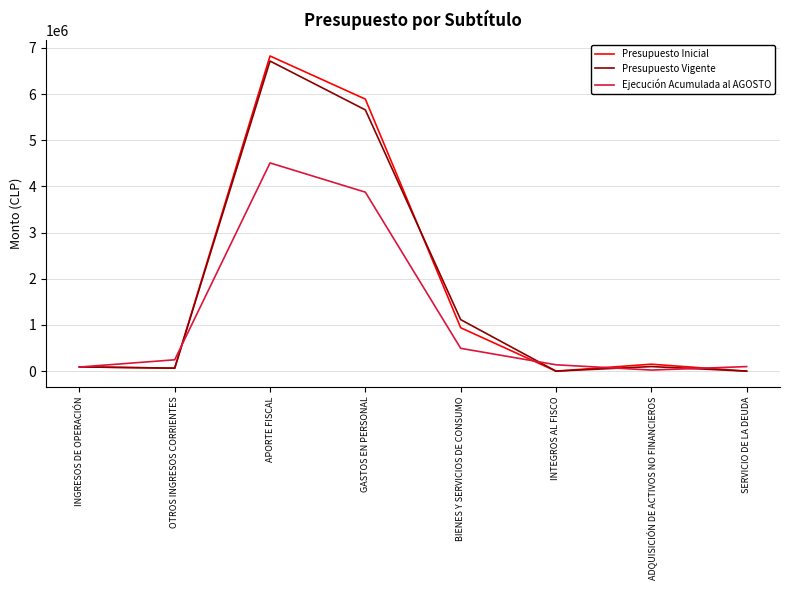

Is it true that Presupuesto Vigente equals 99220 at ADQUISICIÓN DE ACTIVOS NO FINANCIEROS?

True